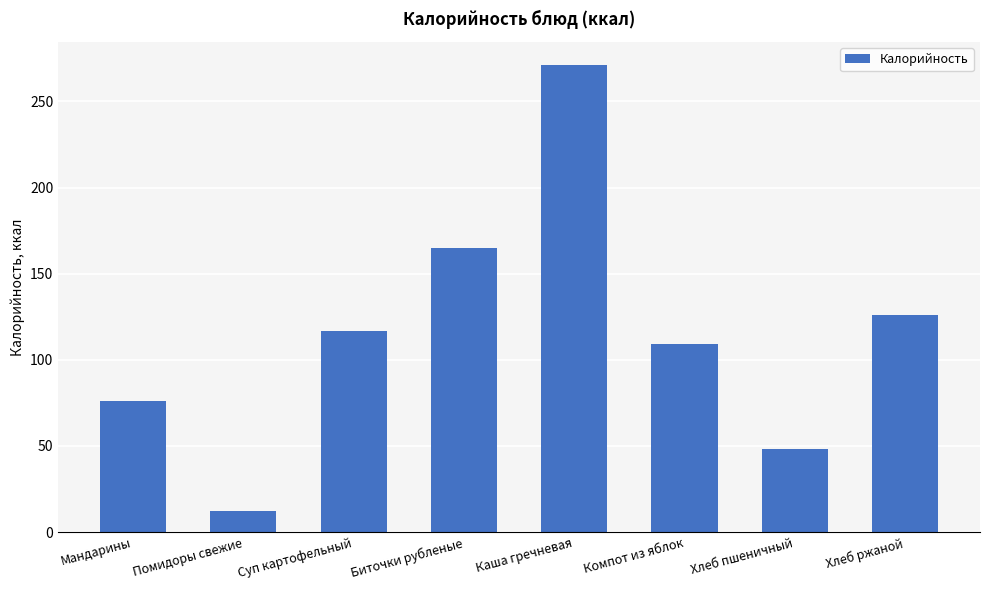

How many data points are less than 117?

4